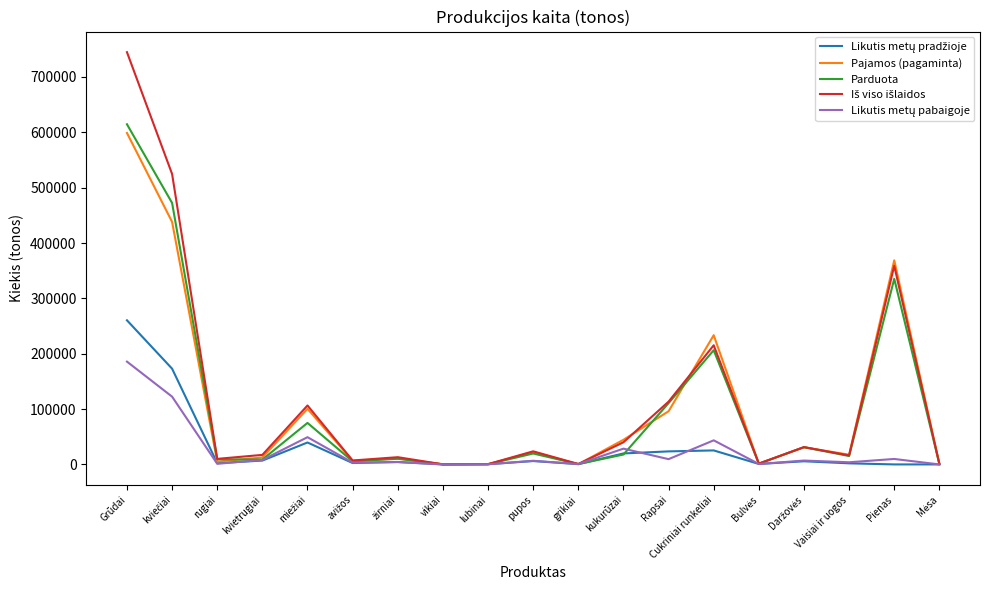

The Parduota series shows 290749.6 at Grūdai. True or false?

False